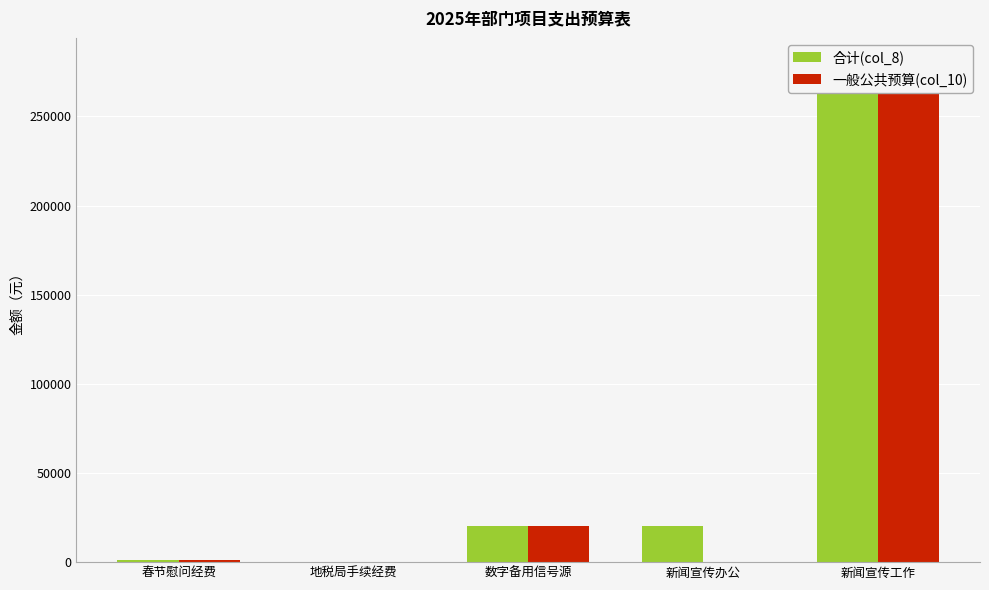

Rank the series by their average value, from highest to lowest.

合计(col_8), 一般公共预算(col_10)